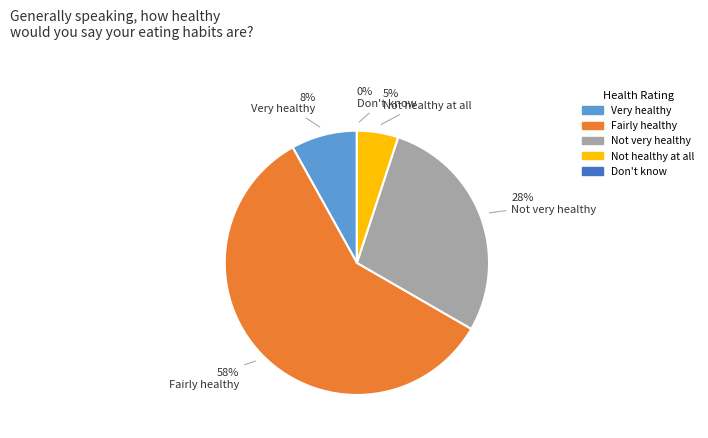

Count the number of slices in the pie.

5